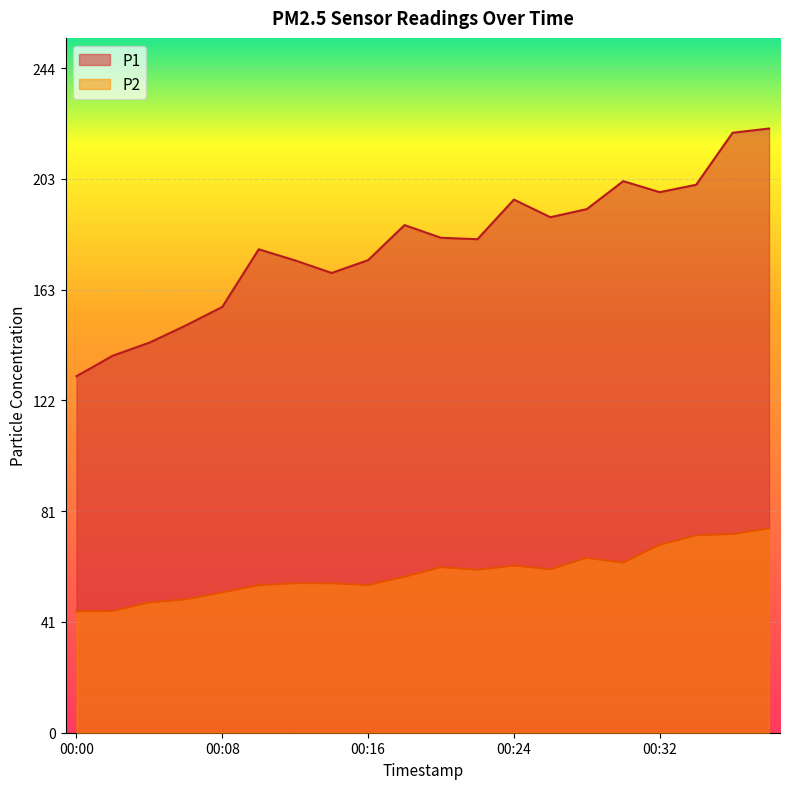

What is the value of the P1 point at the 18th from the left?

201.2